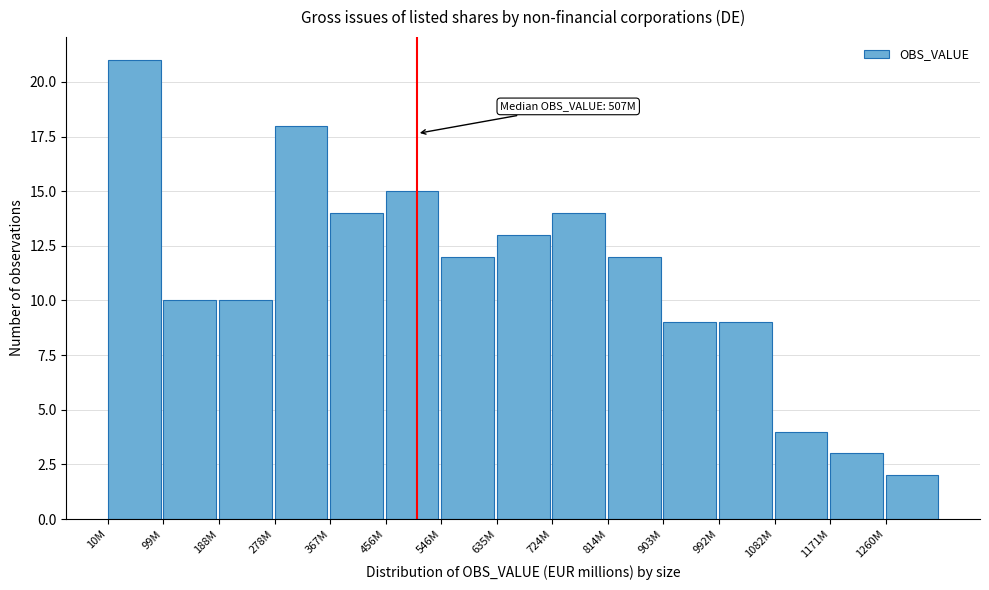

Reading left to right, extract all data points from this chart.

21	10	10	18	14	15	12	13	14	12	9	9	4	3	2